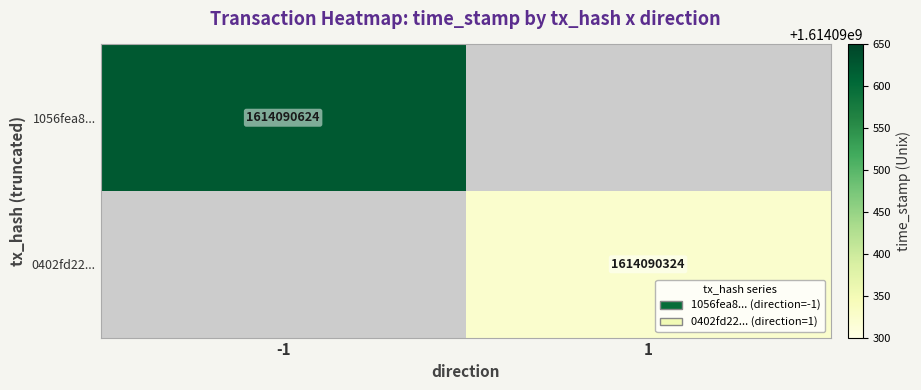

Count the number of data series in this chart.

2